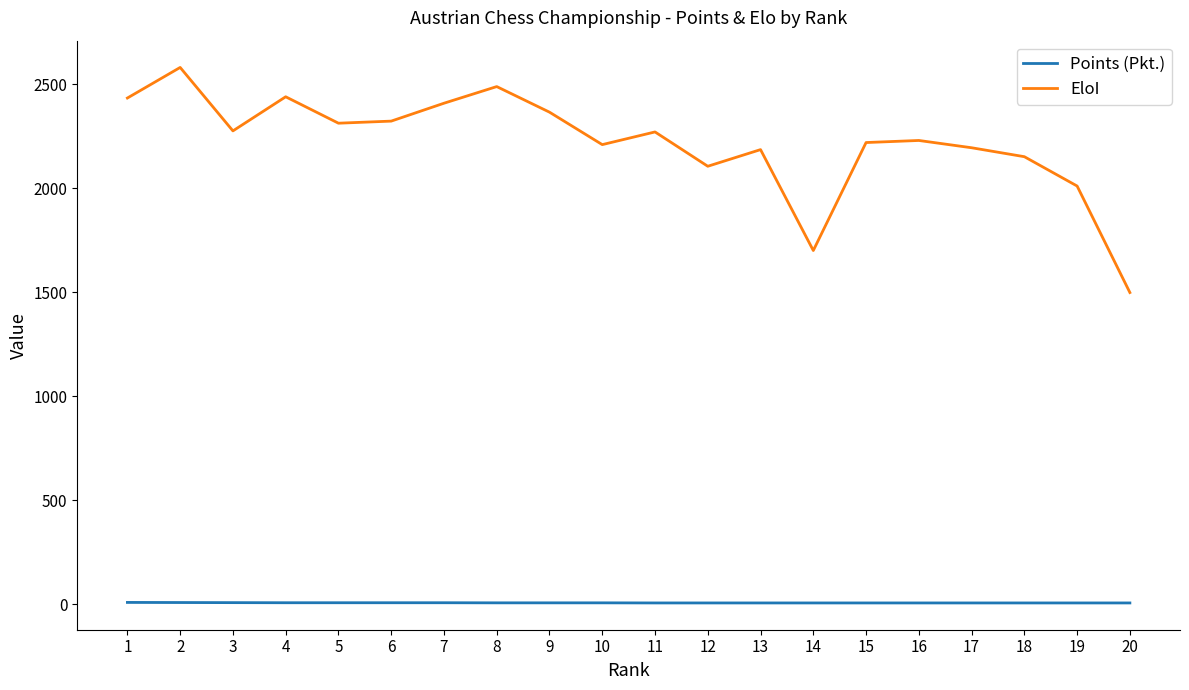

The EloI series shows 2434.0 at 1. True or false?

True